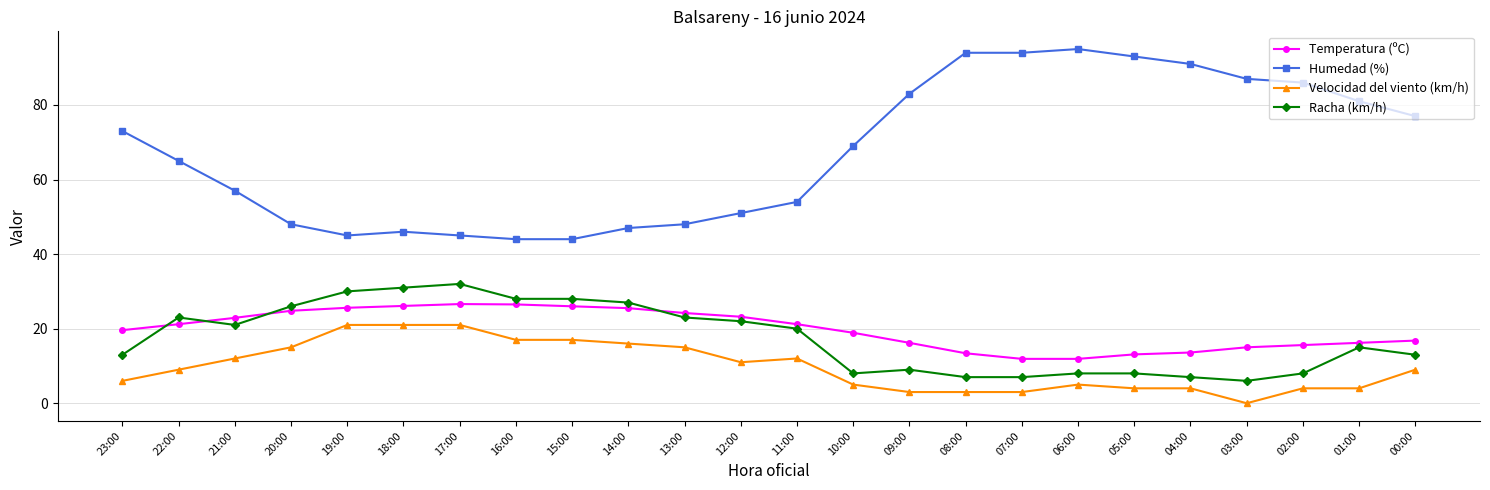

What are all the series names shown in the legend?

Temperatura (ºC), Humedad (%), Velocidad del viento (km/h), Racha (km/h)